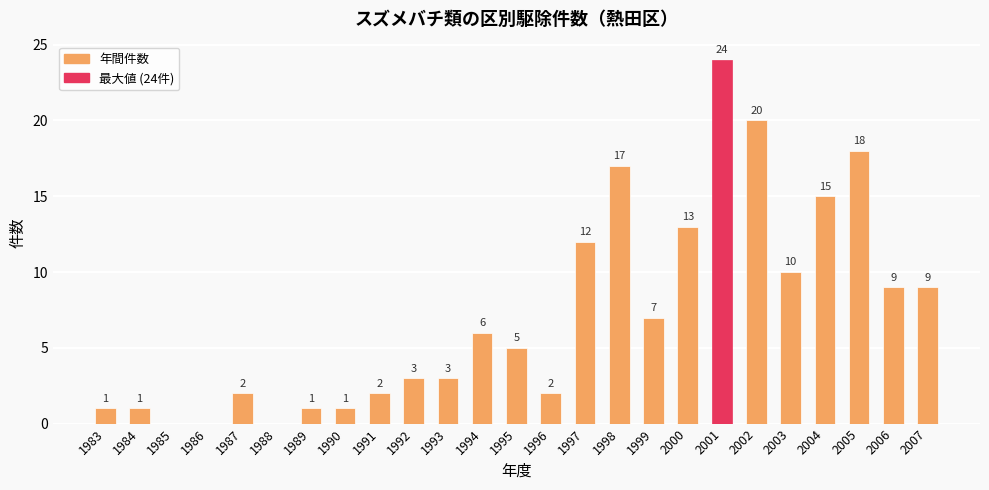

Is it true that the value at 2003 is 10?

True